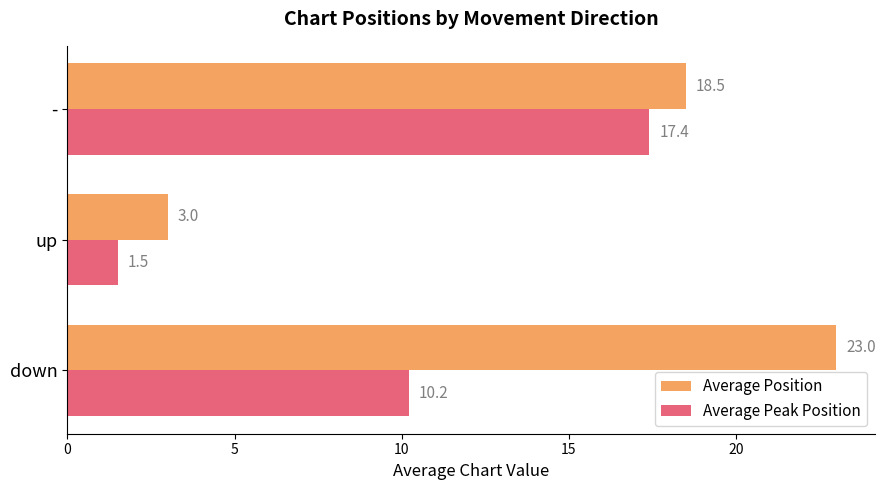

At which category is the sum across all series the highest?

-